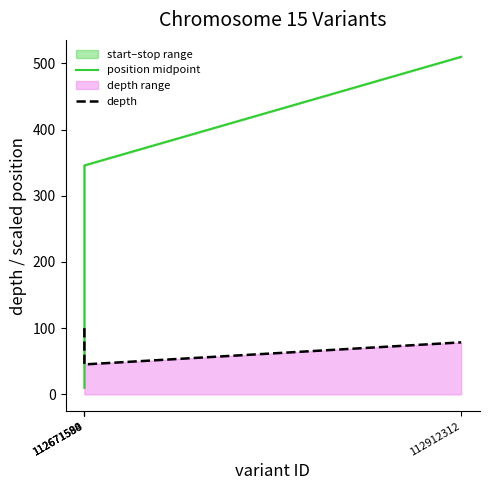

What is the spread (max minus min) of values at 112912312?

431.4